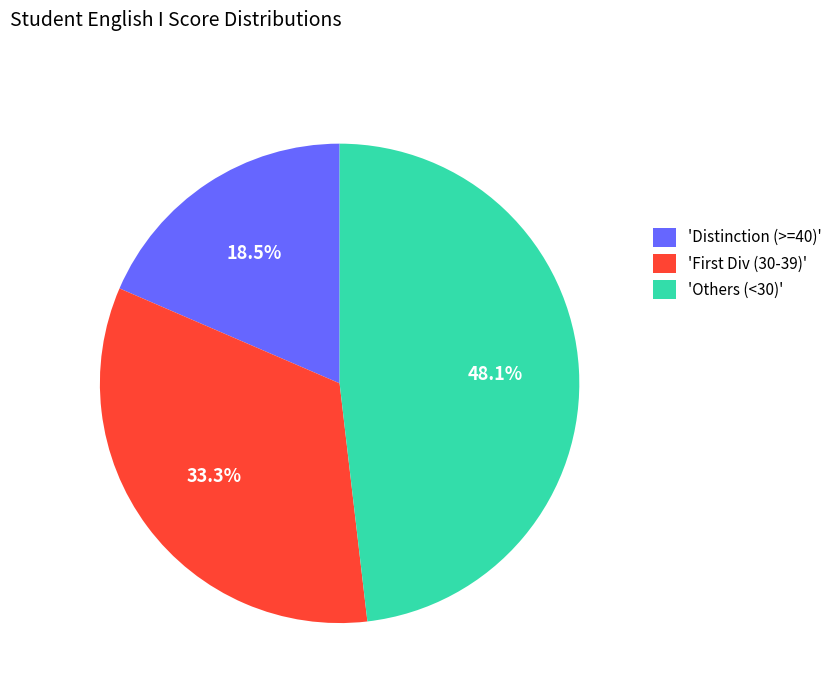

How many segments does this pie chart have?

3